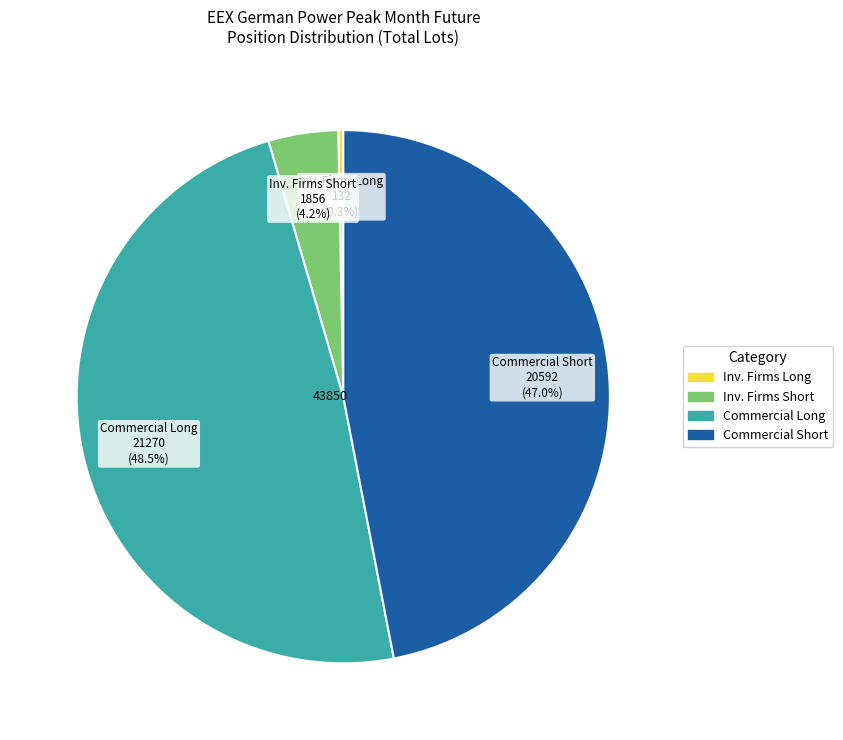

How many slices are in this pie chart?

4